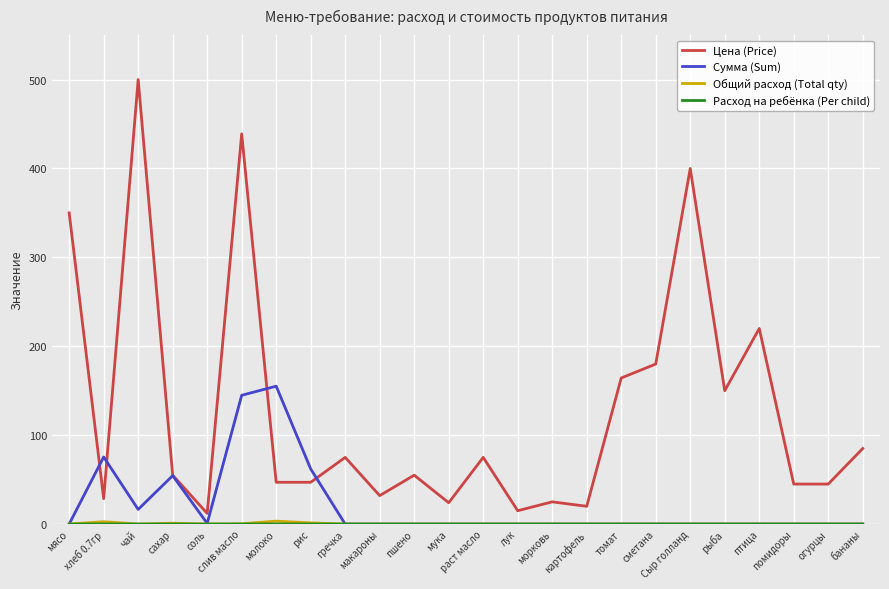

What is the total value across all series at рыба?

150.0